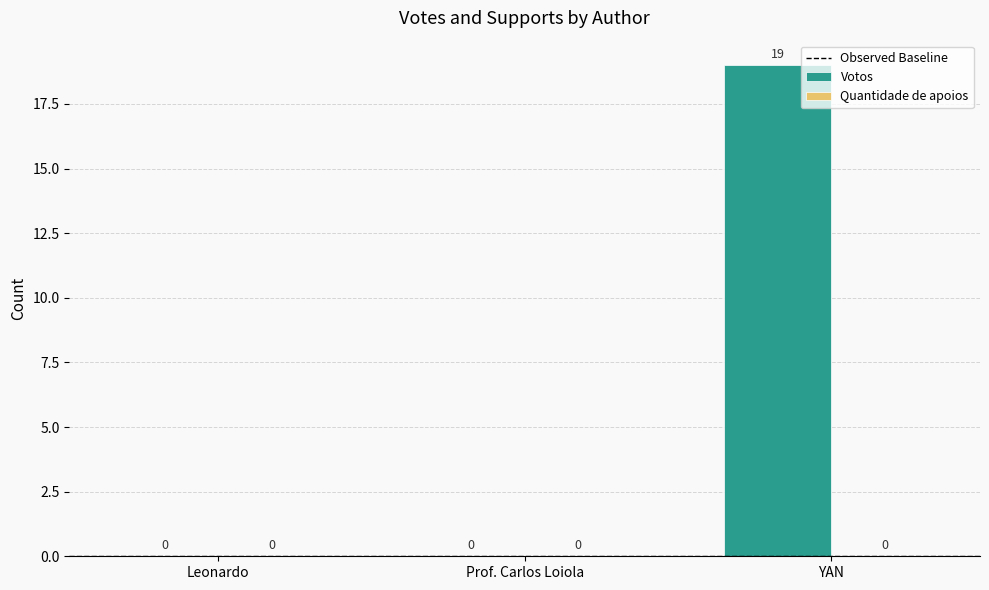

Reading right to left, extract all data points from this chart.

YAN=19	Prof. Carlos Loiola=0	Leonardo=0